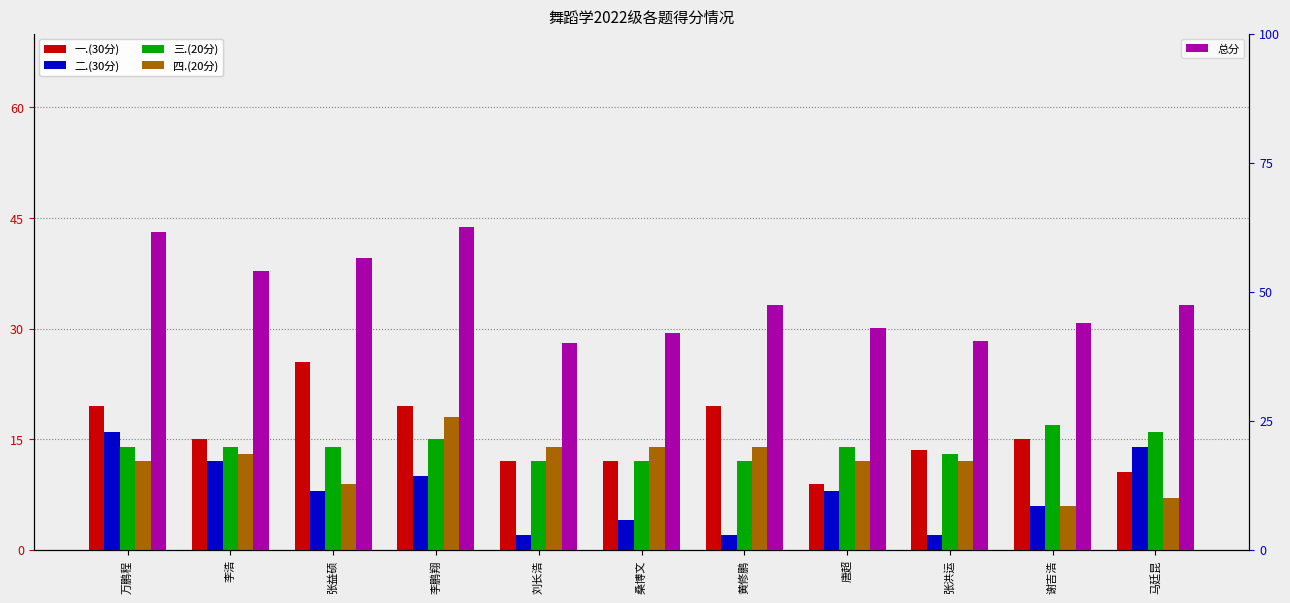

What are all the series names shown in the legend?

一.(30分), 二.(30分), 三.(20分), 四.(20分), 总分